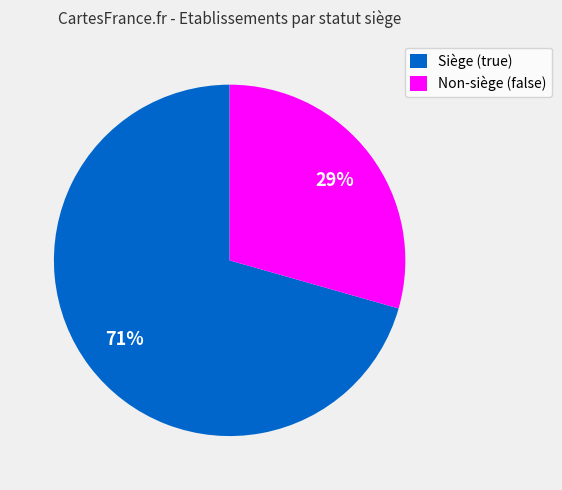

What is the ratio of the value at Siège (true) to the value at Non-siège (false)?

2.4